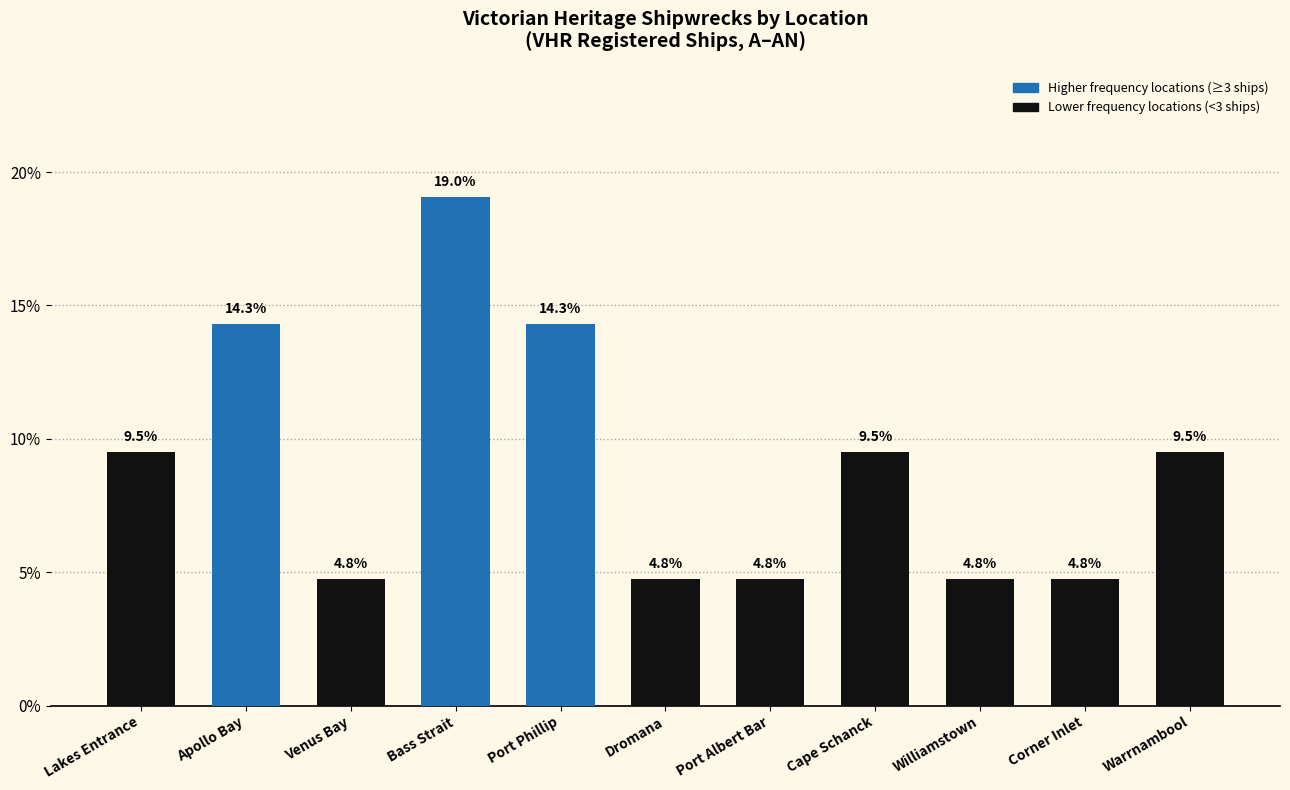

What is the value of the 5th bar from the left?

14.3